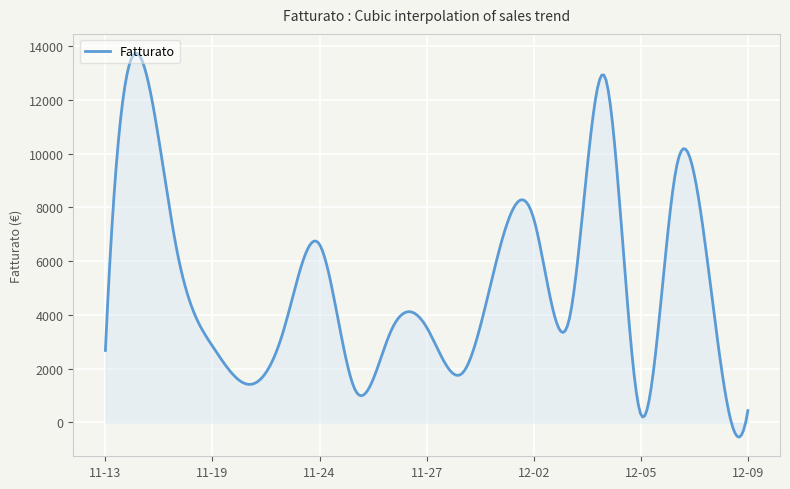

What is the greatest value displayed?

13737.3